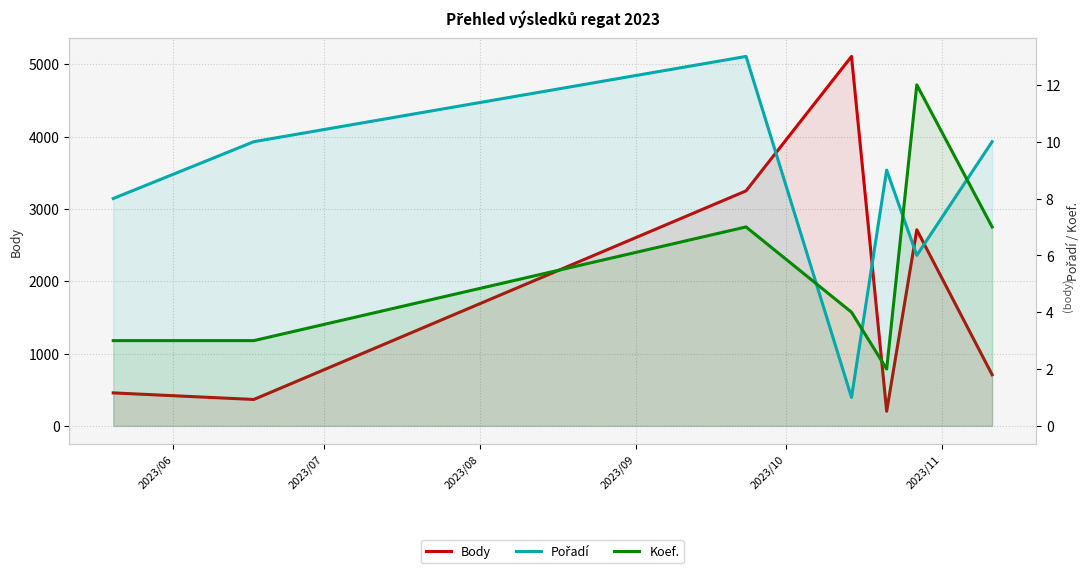

What is the value of the Pořadí point at the 2nd from the left?

10